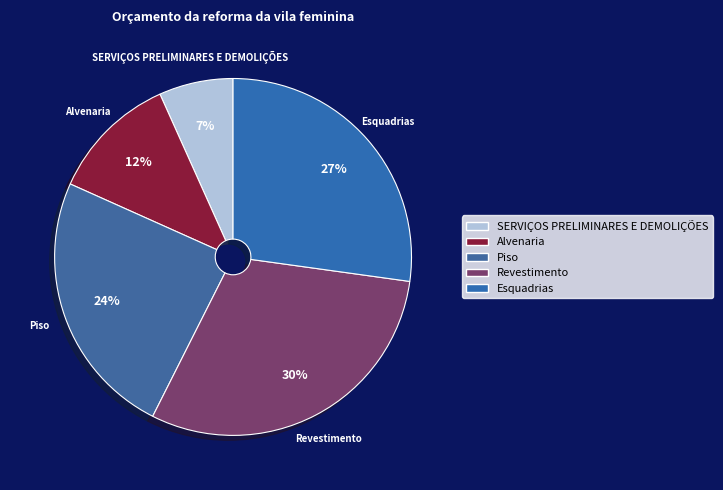

To the nearest percent, what portion does Alvenaria represent?

12%